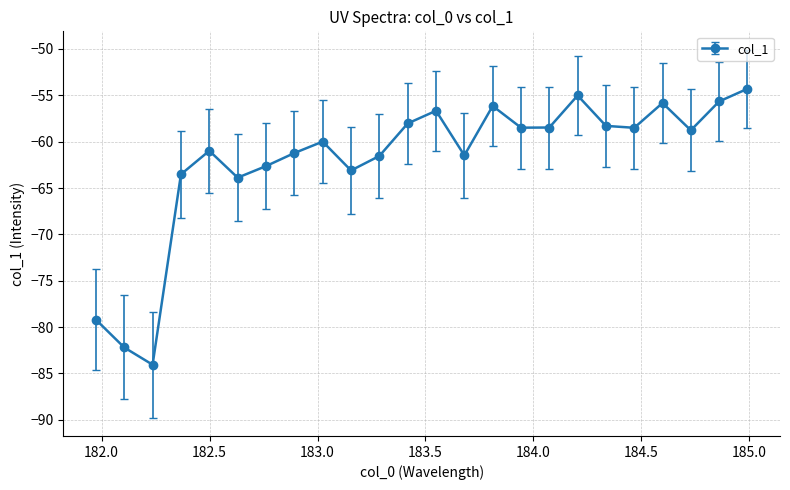

What is the maximum value shown in the chart?

-54.3